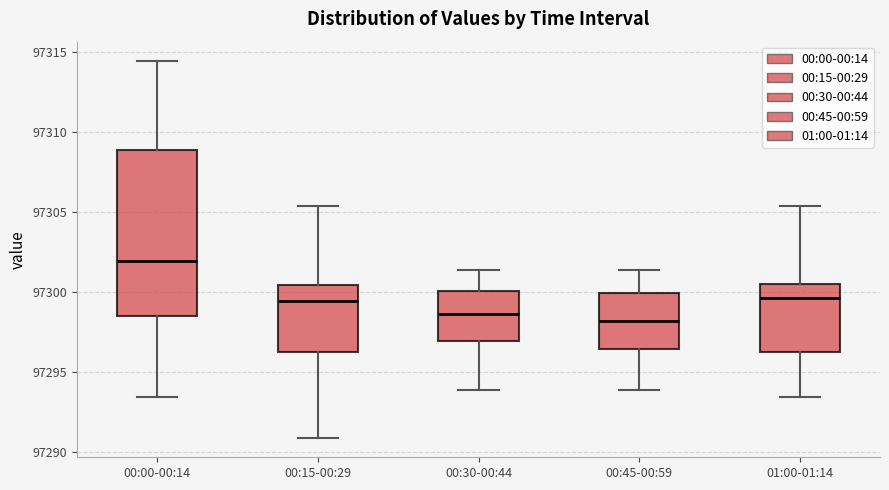

Where is the lower edge of the box for 00:00-00:14 on the y-axis? The values are not printed on the chart, so give them approximately, as read against the axis.

97298.5